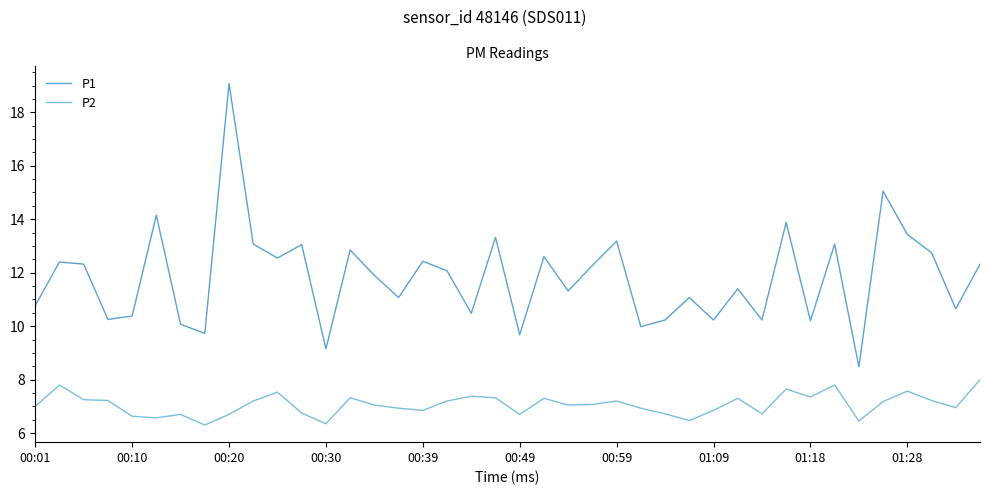

Which series has the largest range (max minus min)?

P1